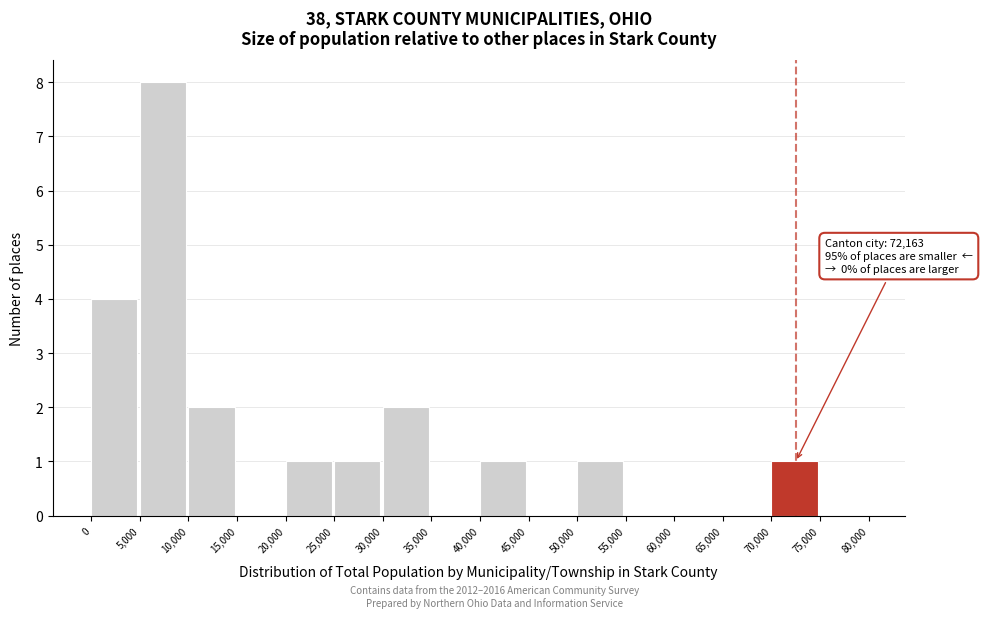

Which range on the x-axis has the tallest bar?

5,000 to 10,000